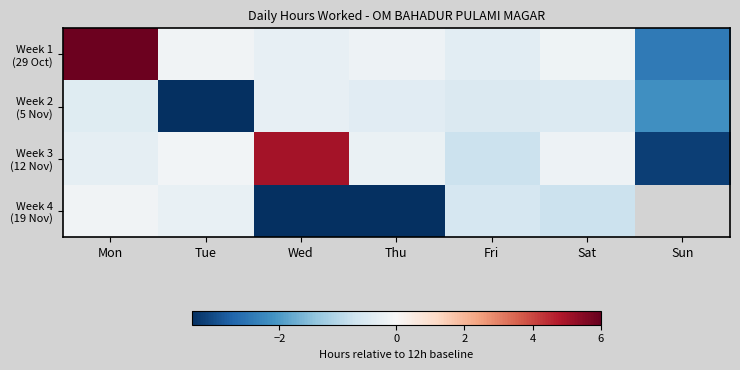

Is it true that Week 3 (12 Nov) equals -0.1 at Tue?

False